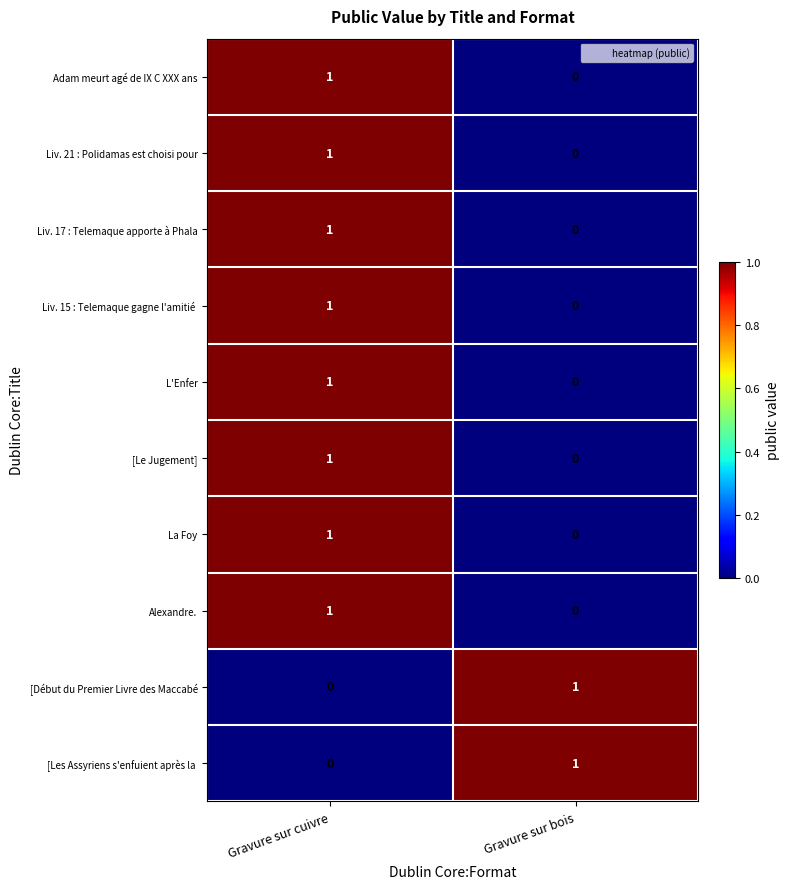

What is the total value across all series at Gravure sur cuivre?

8